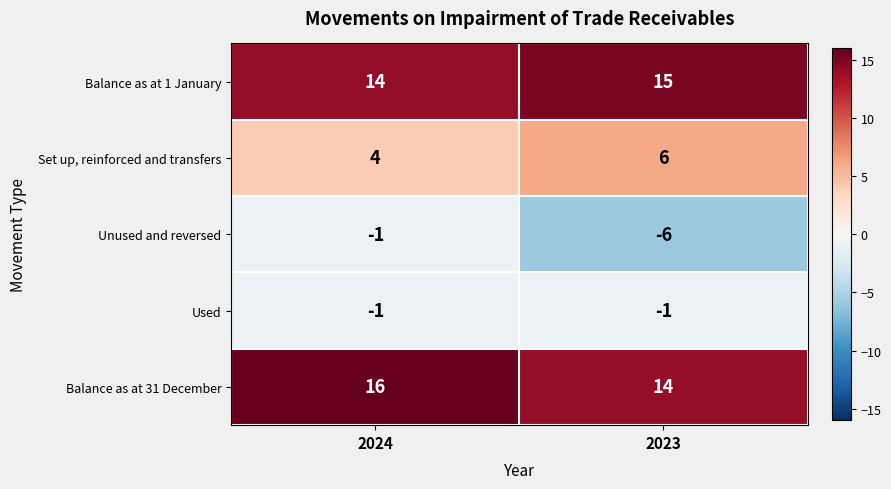

Which series has the largest range (max minus min)?

Unused and reversed